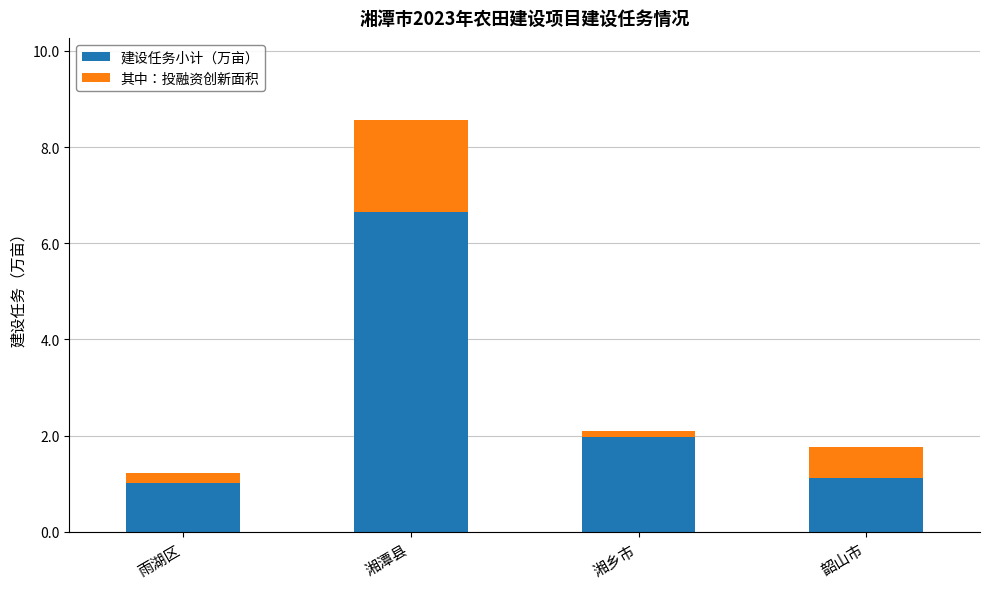

What is the maximum value for 建设任务小计（万亩）?

6.7